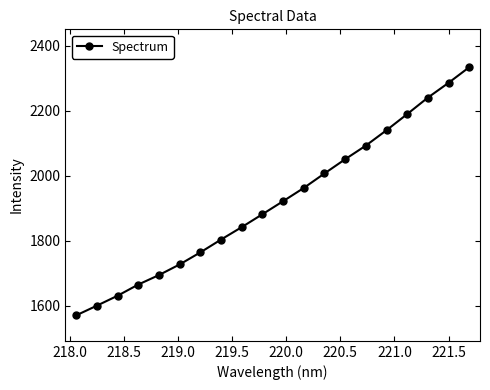

What is the difference between the maximum and minimum values?

763.6